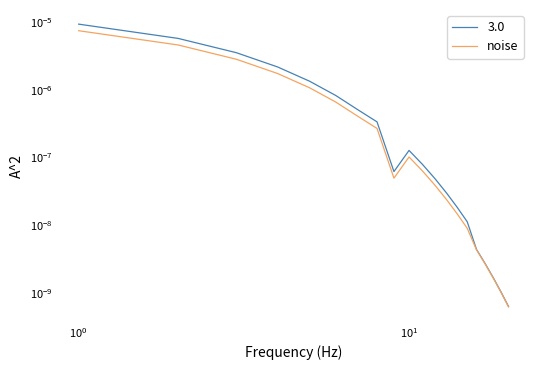

What is the label of the 18th point from the right?

$\mathdefault{10^{0}}$